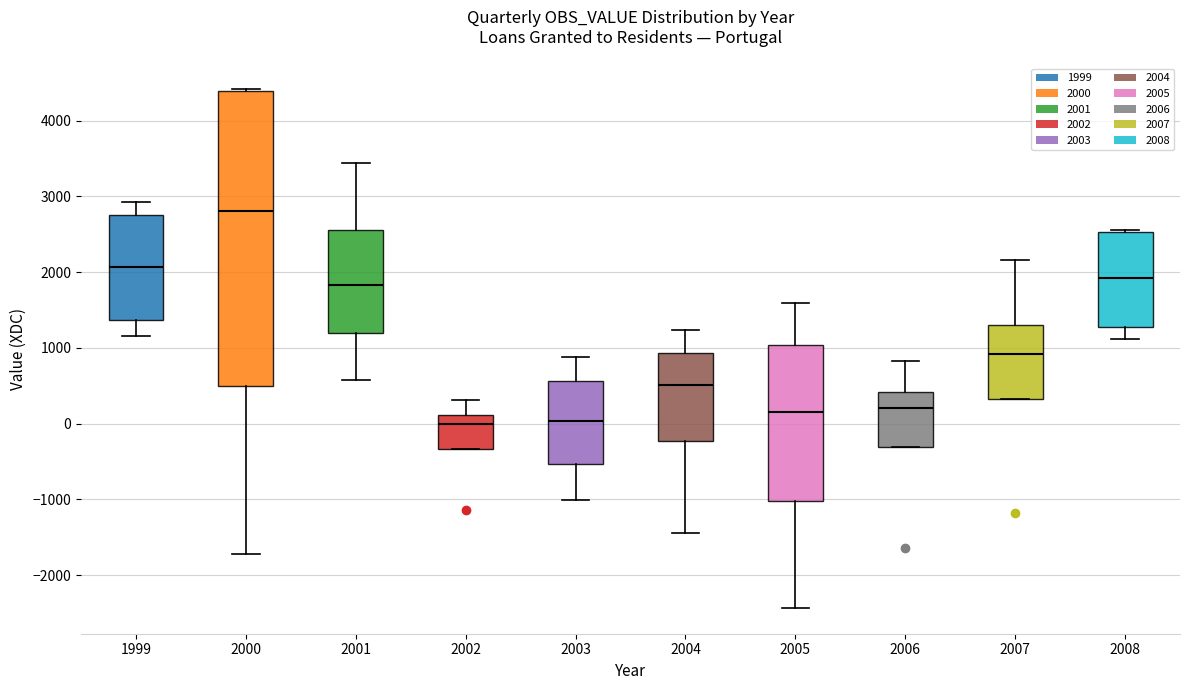

Where is the lower edge of the box at x = 2000 on the y-axis? The values are not printed on the chart, so give them approximately, as read against the axis.

500